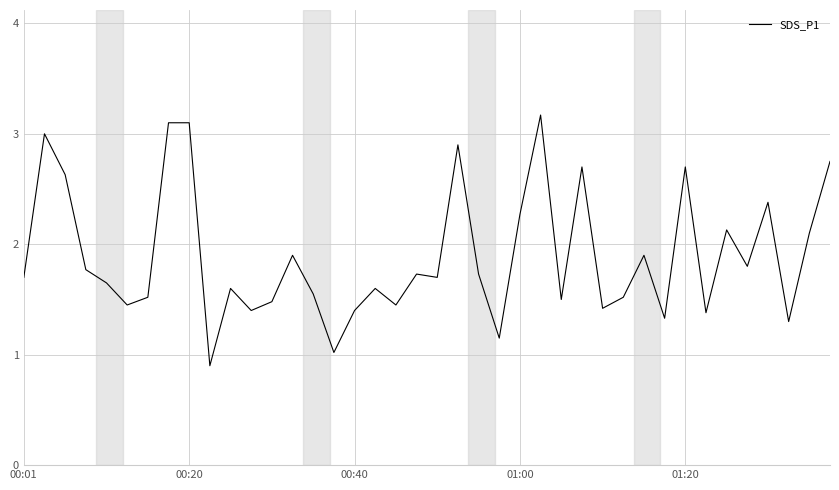

What is the minimum value shown in the chart?

0.9